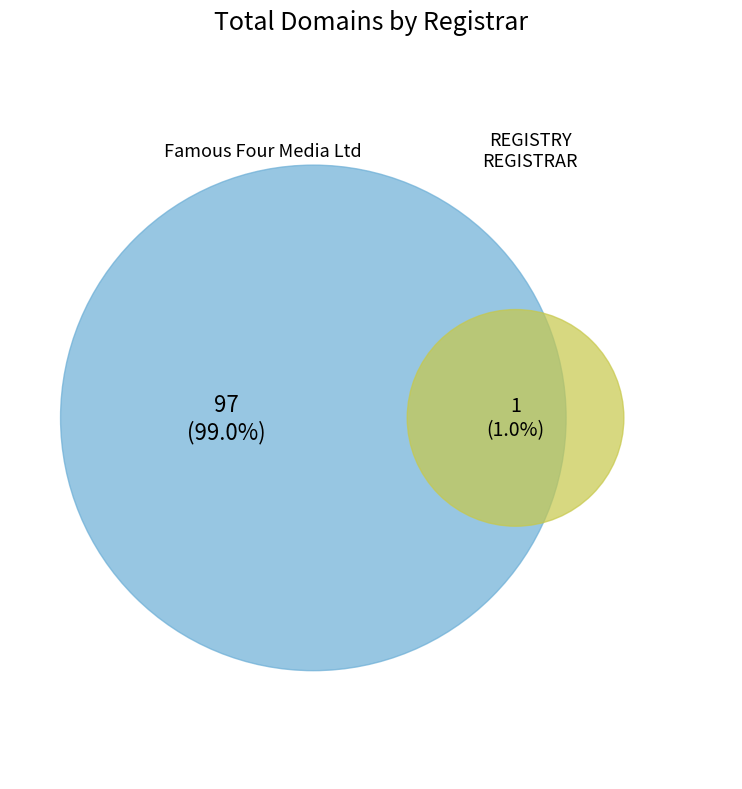

To the nearest percent, what percentage of the pie is Famous Four Media Ltd?

99%